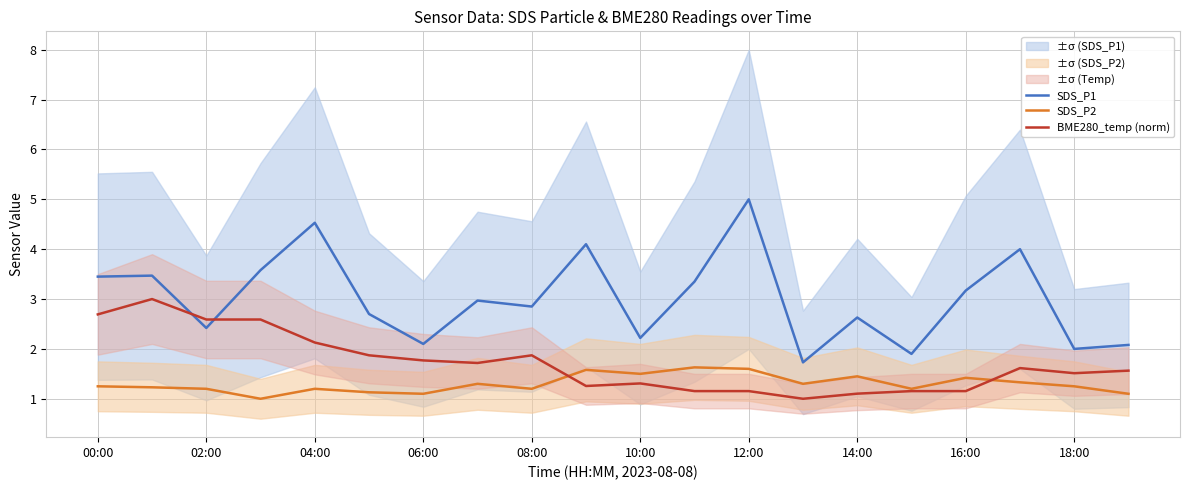

True or false: BME280_temp (norm) and SDS_P1 cross at least once.

True